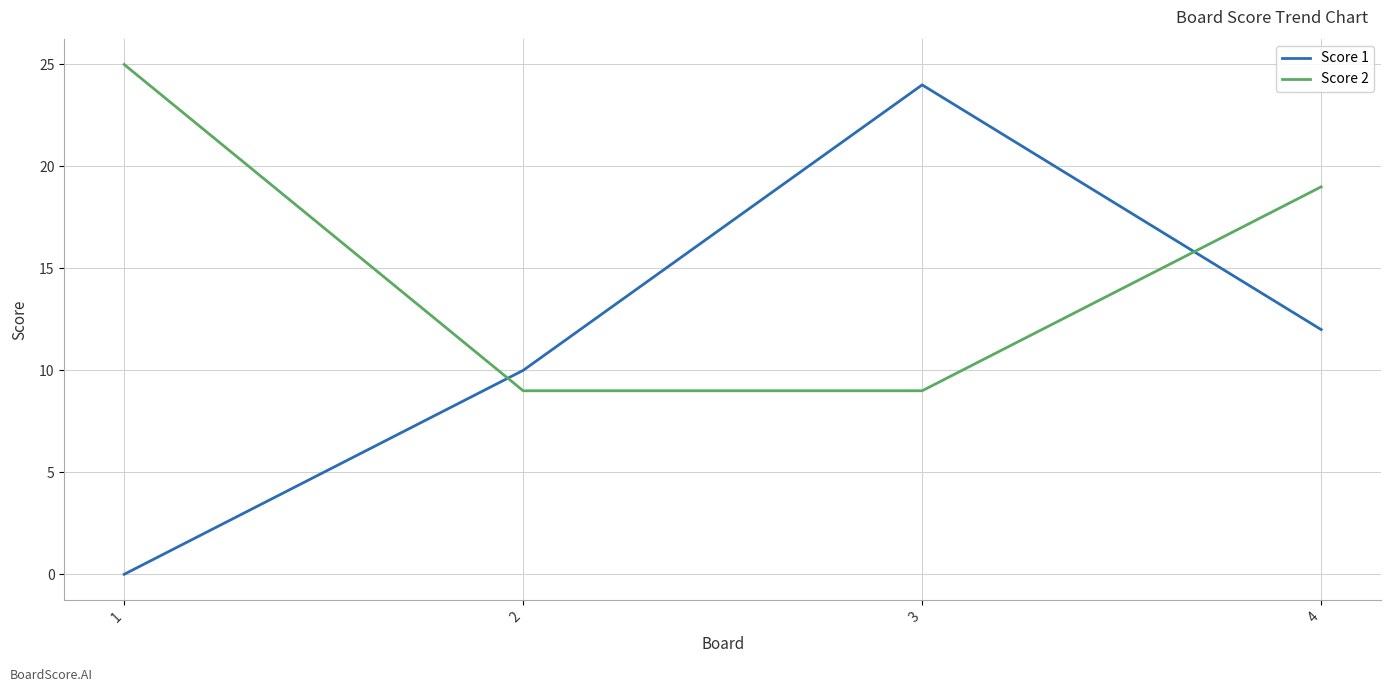

Which series has the widest spread of values?

Score 1